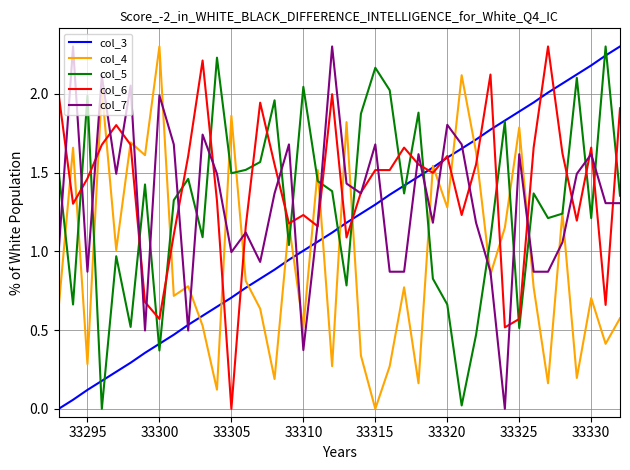

How many times do col_7 and col_5 cross each other?

18